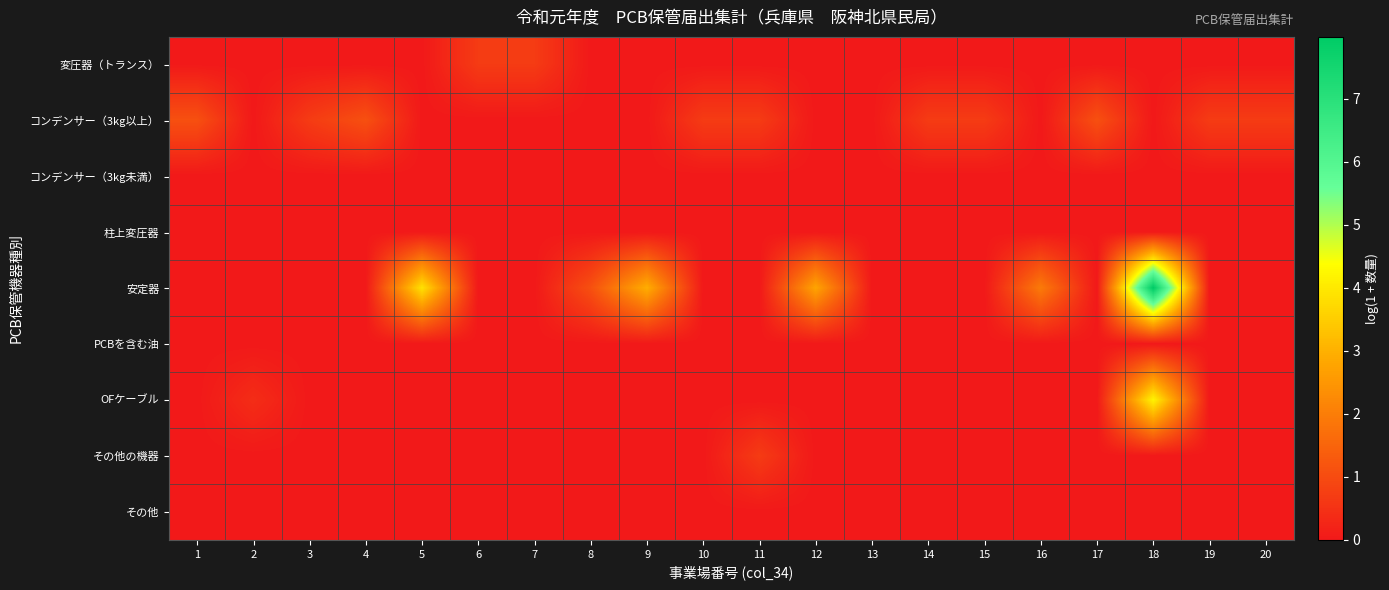

Reading left to right, list all the values displayed in this chart.

変圧器（トランス）: 1=0.0	2=0.0	3=0.0	4=0.0	5=0.0	6=0.7	7=0.7	8=0.0	9=0.0	10=0.0	11=0.0	12=0.0	13=0.0	14=0.0	15=0.0	16=0.0	17=0.0	18=0.0	19=0.0	20=0.0
コンデンサー（3kg以上）: 1=1.1	2=0.0	3=0.7	4=1.1	5=0.0	6=0.0	7=0.0	8=0.0	9=0.0	10=0.7	11=0.7	12=0.0	13=0.0	14=0.7	15=0.7	16=0.0	17=1.1	18=0.0	19=0.7	20=0.7
コンデンサー（3kg未満）: 1=0.0	2=0.0	3=0.0	4=0.0	5=0.0	6=0.0	7=0.0	8=0.0	9=0.0	10=0.0	11=0.0	12=0.0	13=0.0	14=0.0	15=0.0	16=0.0	17=0.0	18=0.0	19=0.0	20=0.0
柱上変圧器: 1=0.0	2=0.0	3=0.0	4=0.0	5=0.0	6=0.0	7=0.0	8=0.0	9=0.0	10=0.0	11=0.0	12=0.0	13=0.0	14=0.0	15=0.0	16=0.0	17=0.0	18=0.0	19=0.0	20=0.0
安定器: 1=0.0	2=0.0	3=0.0	4=0.0	5=3.9	6=0.0	7=0.0	8=1.1	9=2.9	10=0.0	11=0.0	12=2.8	13=0.0	14=0.0	15=0.0	16=1.9	17=0.0	18=8.0	19=0.0	20=0.0
PCBを含む油: 1=0.0	2=0.0	3=0.0	4=0.0	5=0.0	6=0.0	7=0.0	8=0.0	9=0.0	10=0.0	11=0.0	12=0.0	13=0.0	14=0.0	15=0.0	16=0.0	17=0.0	18=0.0	19=0.0	20=0.0
OFケーブル: 1=0.0	2=0.4	3=0.0	4=0.0	5=0.0	6=0.0	7=0.0	8=0.0	9=0.0	10=0.0	11=0.0	12=0.0	13=0.0	14=0.0	15=0.0	16=0.0	17=0.0	18=4.2	19=0.0	20=0.0
その他の機器: 1=0.0	2=0.0	3=0.0	4=0.0	5=0.0	6=0.0	7=0.0	8=0.0	9=0.0	10=0.0	11=0.7	12=0.0	13=0.0	14=0.0	15=0.0	16=0.0	17=0.0	18=0.0	19=0.0	20=0.0
その他: 1=0.0	2=0.0	3=0.0	4=0.0	5=0.0	6=0.0	7=0.0	8=0.0	9=0.0	10=0.0	11=0.0	12=0.0	13=0.0	14=0.0	15=0.0	16=0.0	17=0.0	18=0.0	19=0.0	20=0.0